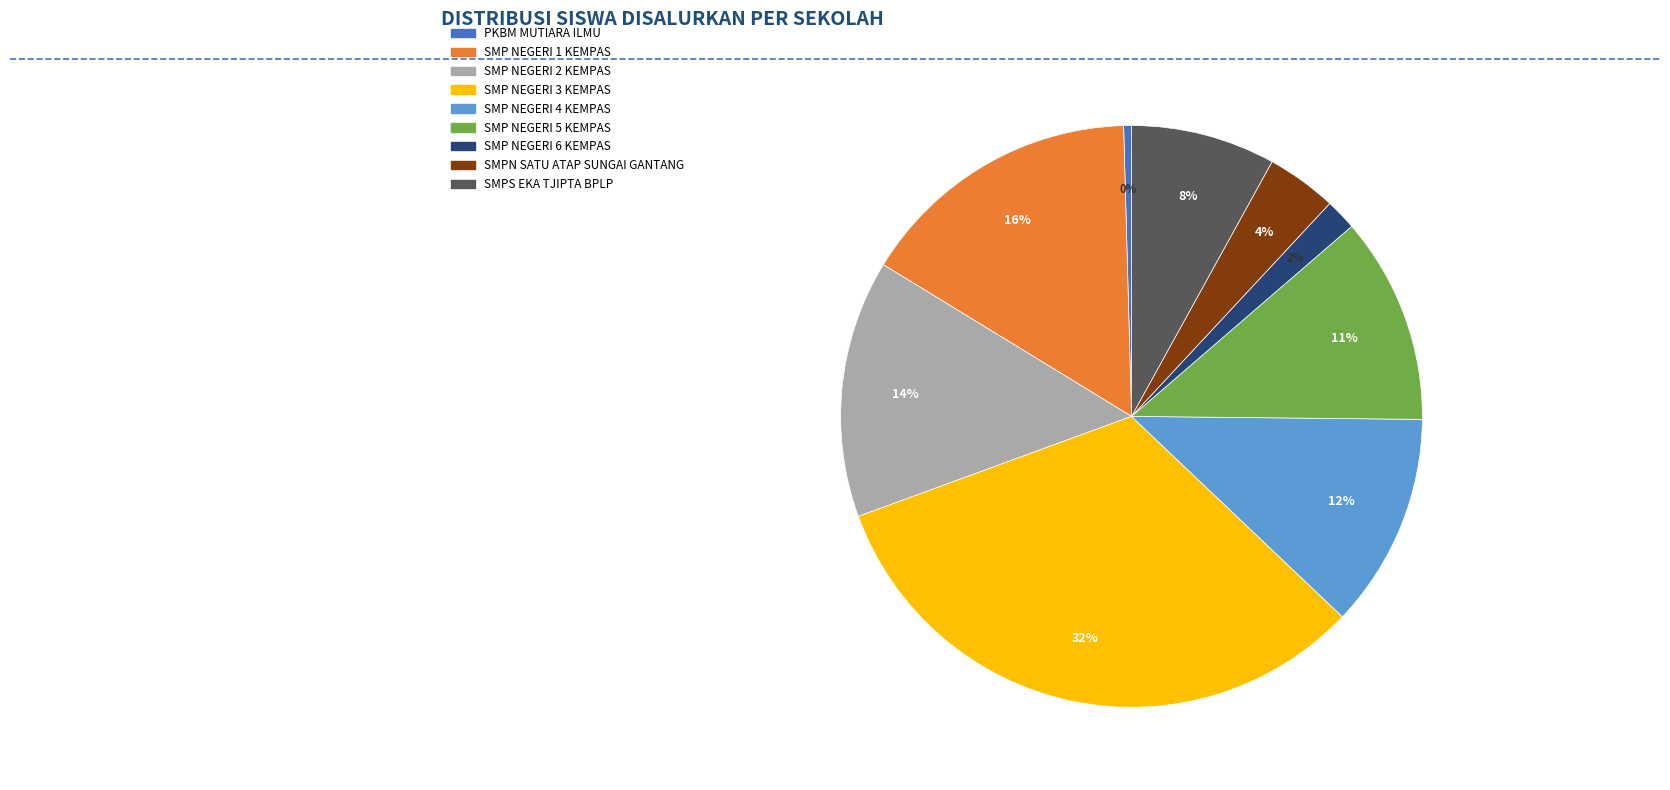

Is SMP NEGERI 2 KEMPAS the majority of the pie?

No